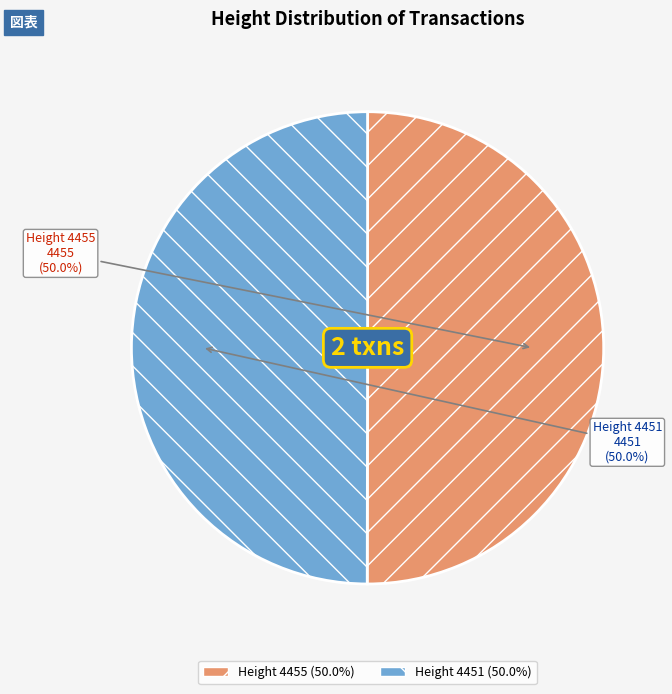

Approximately how many times larger is the value at 4455 compared to 4451?

1.0